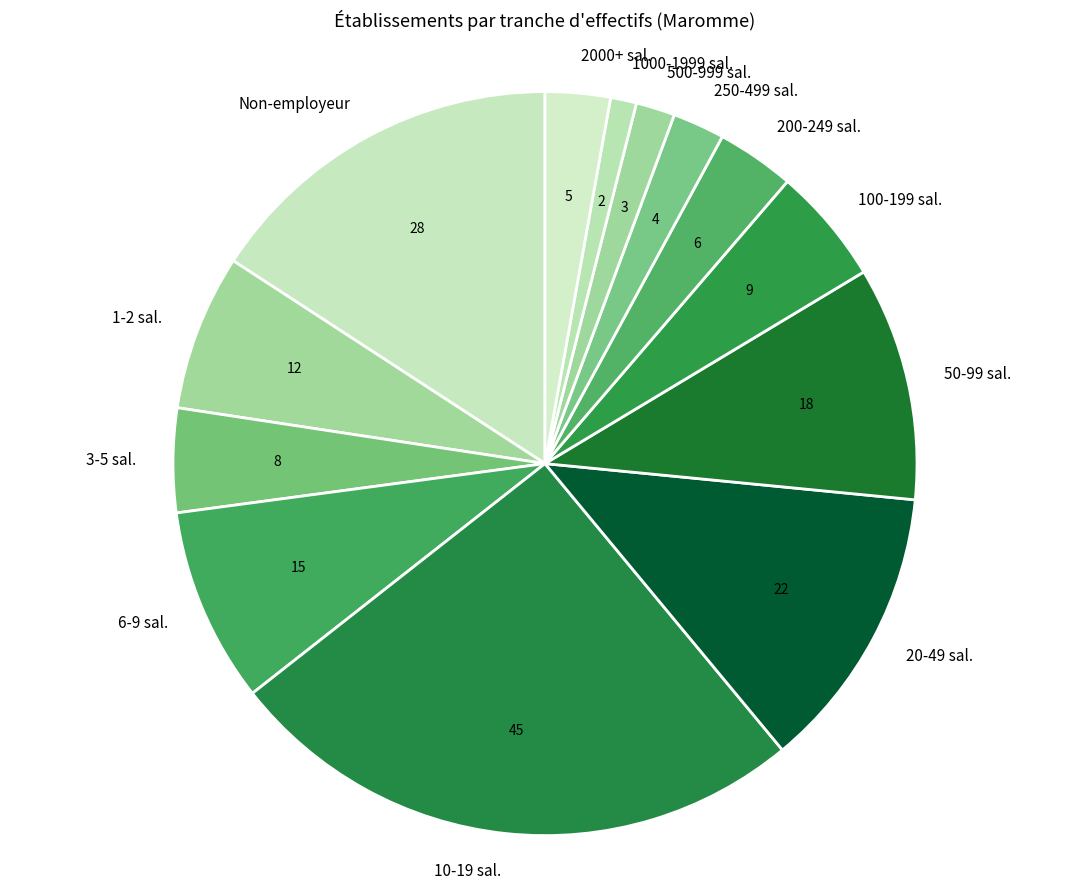

Which slice is the smallest?

1000-1999 sal.